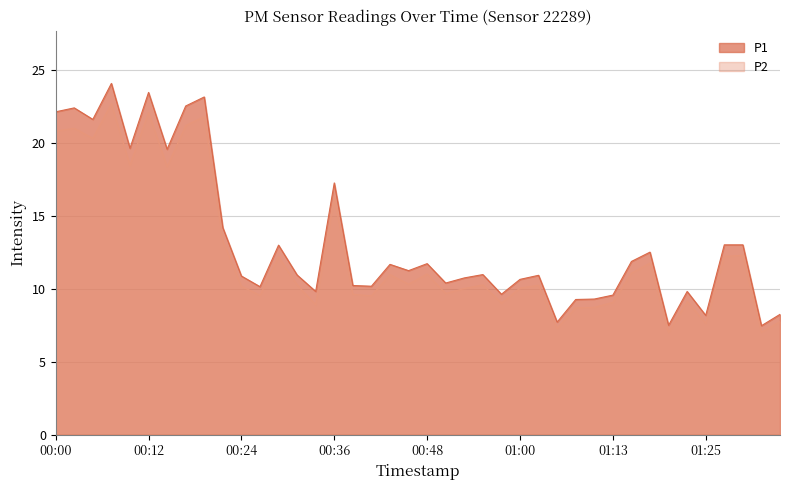

True or false: P1 has more than 2 points higher than both neighbors.

True